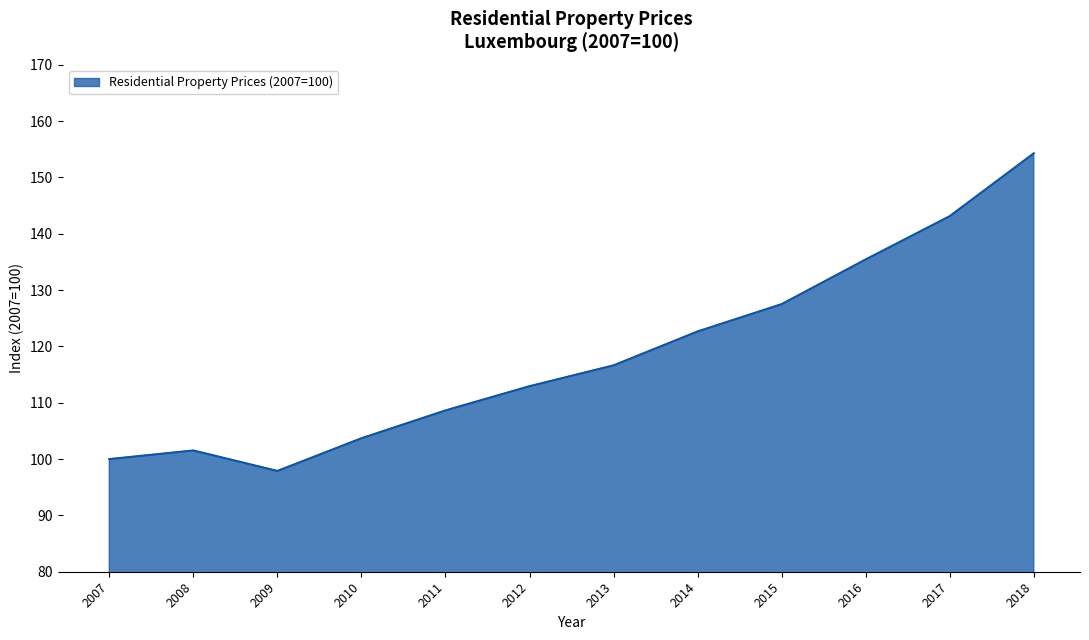

Which category has the lowest value across all series?

2009